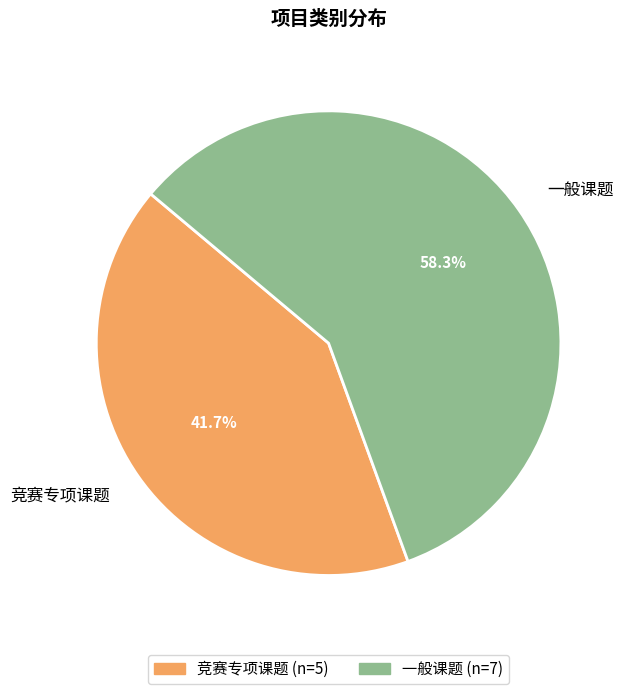

The 竞赛专项课题 slice represents 48% of the pie. True or false?

False